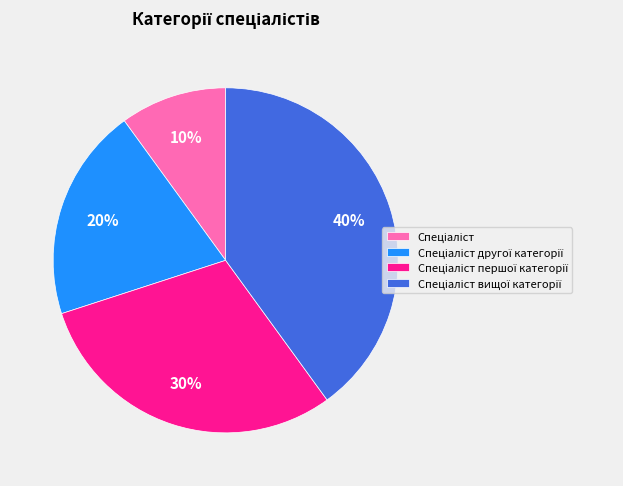

Is there a majority slice in this chart?

No